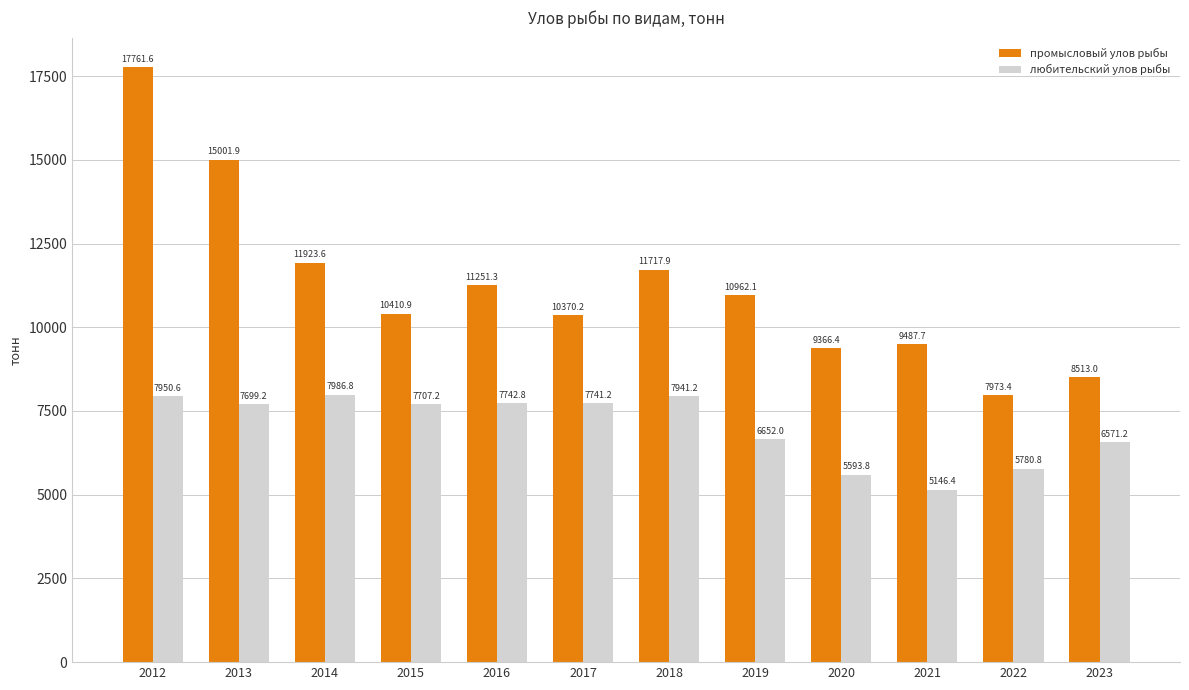

Are the bars grouped side by side (vs. stacked)?

Yes